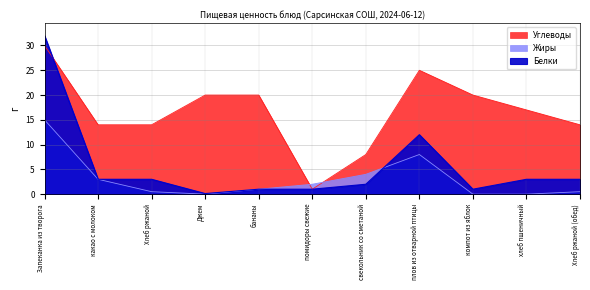

Which category has the highest value across all series?

Запеканка из творога